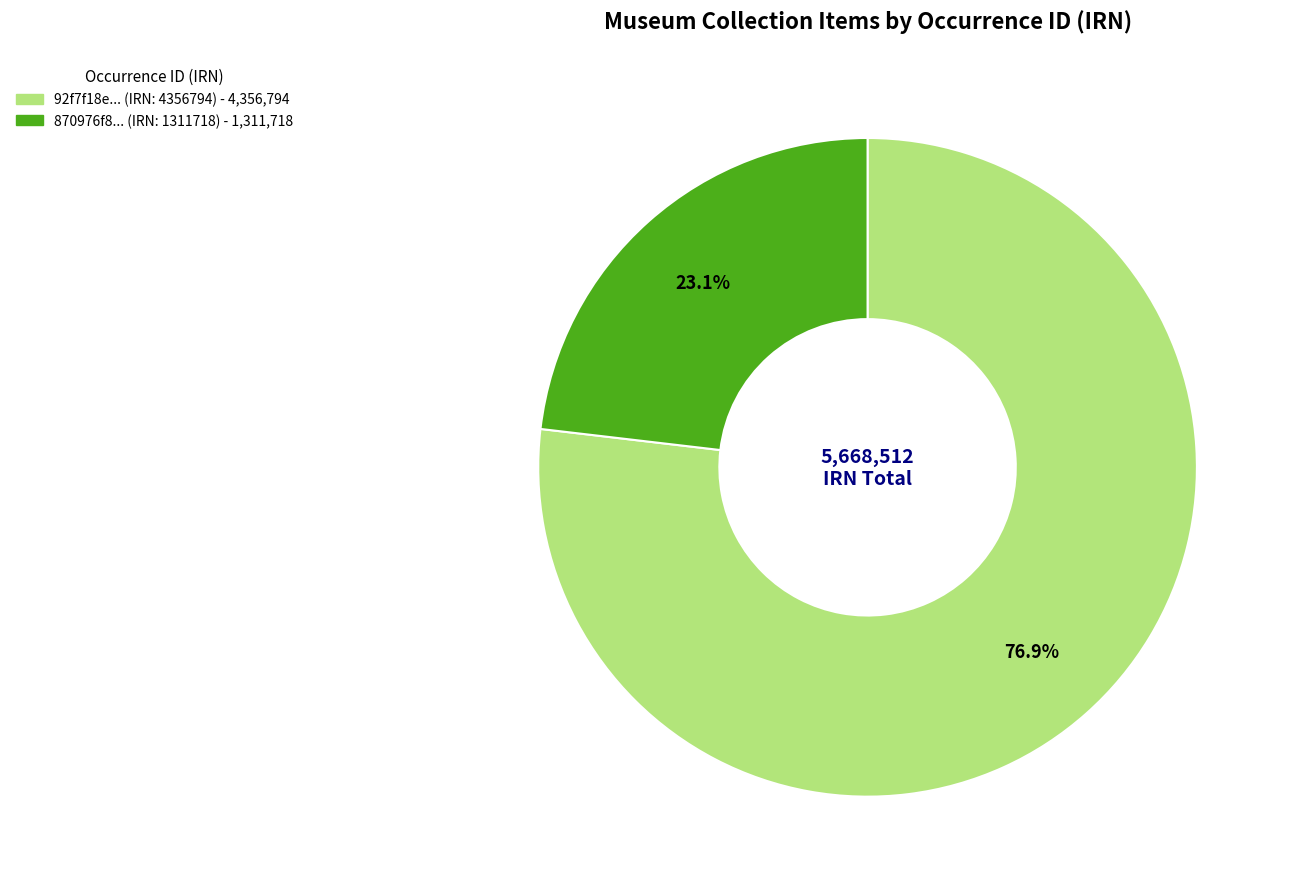

Does any single category account for the majority?

Yes